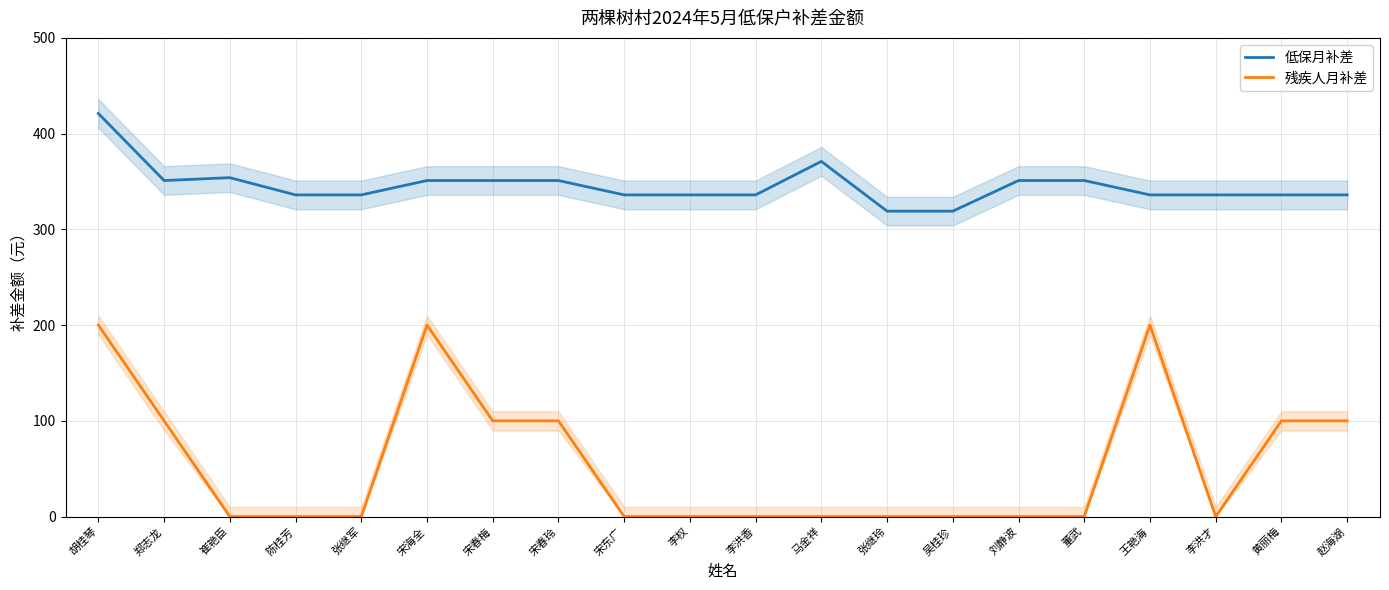

True or false: 低保月补差 and 残疾人月补差 intersect in this chart.

False